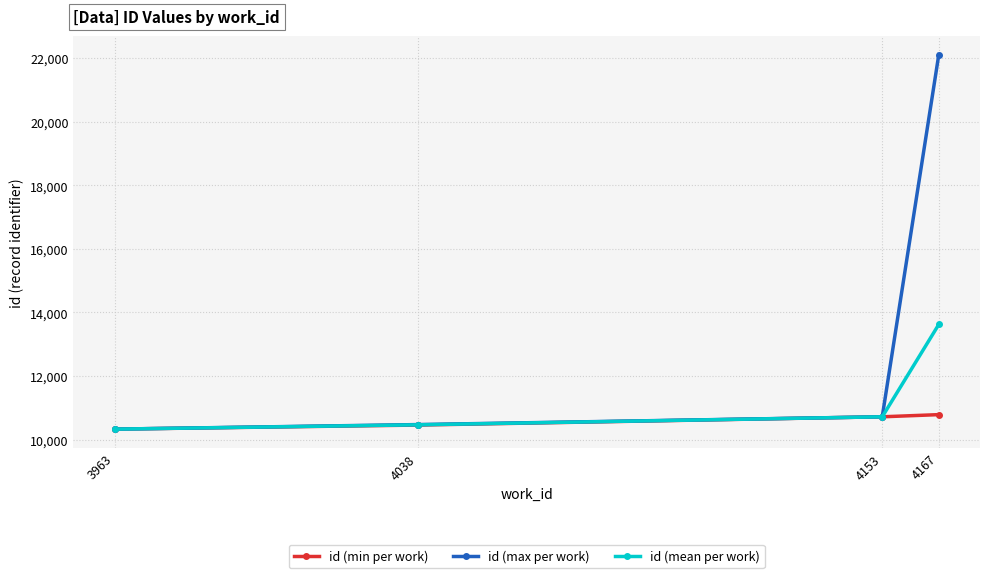

What are all the series names shown in the legend?

id (min per work), id (max per work), id (mean per work)